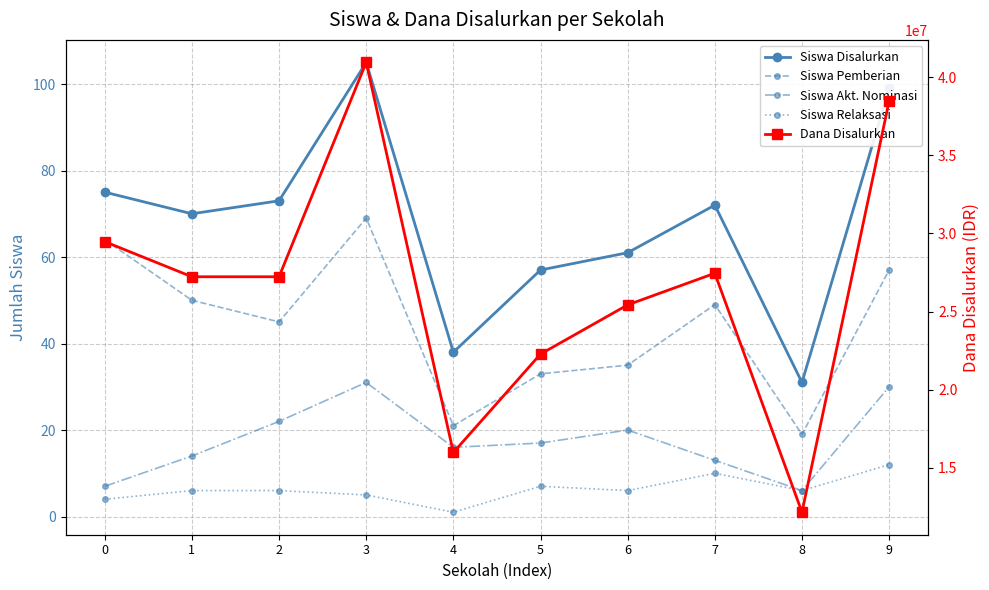

How many interior local valleys does the Siswa Akt. Nominasi series have?

2